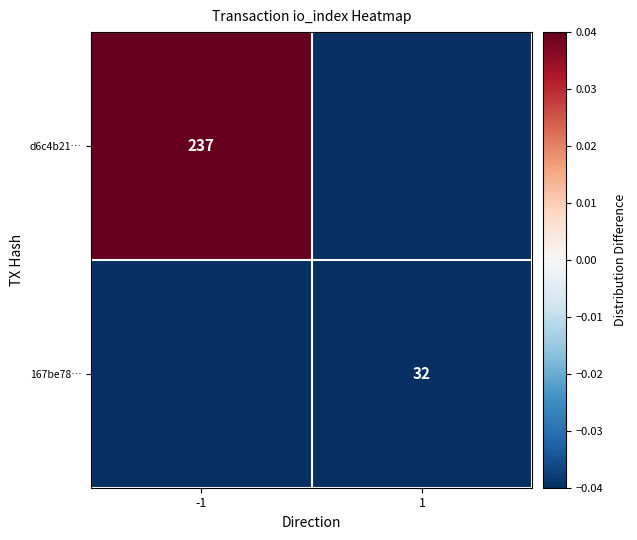

What is the total value across all series at 1?

-0.4